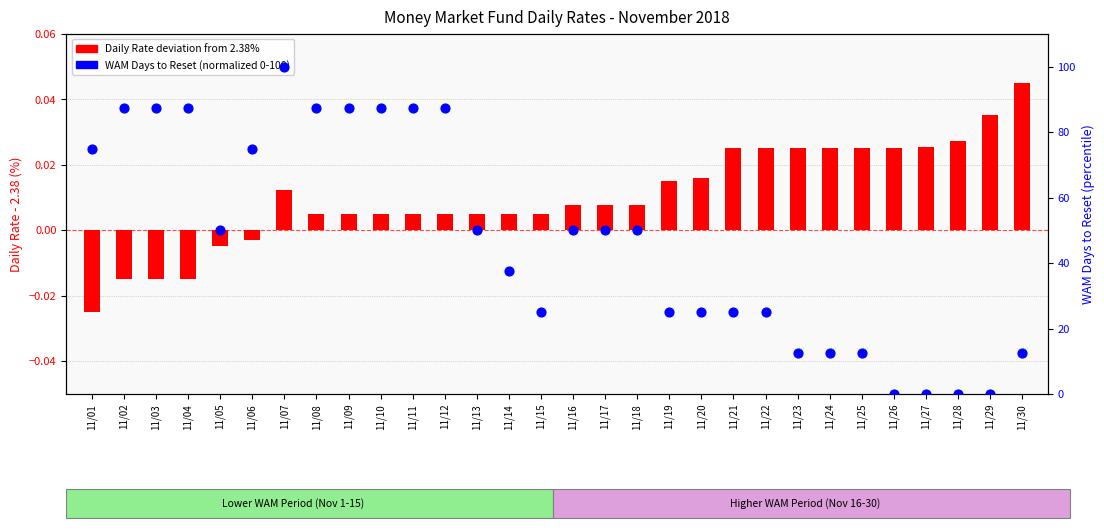

Is the value of Daily Rate deviation at 11/05 greater than the value of WAM Days to Reset (normalized) at 11/21?

No